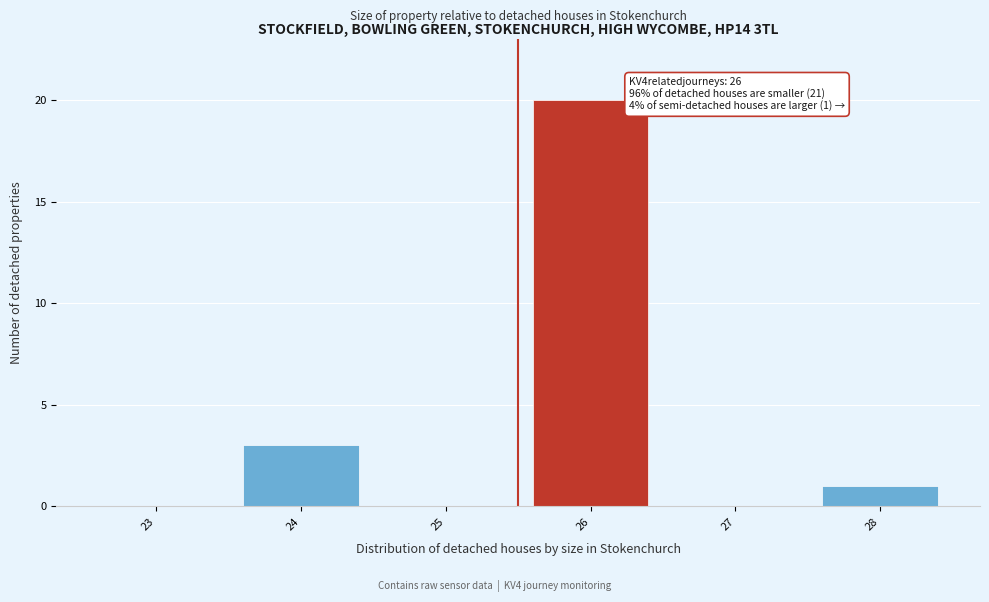

Reading right to left, what are all the values shown in this chart?

28=1	27=0	26=20	25=0	24=3	23=0